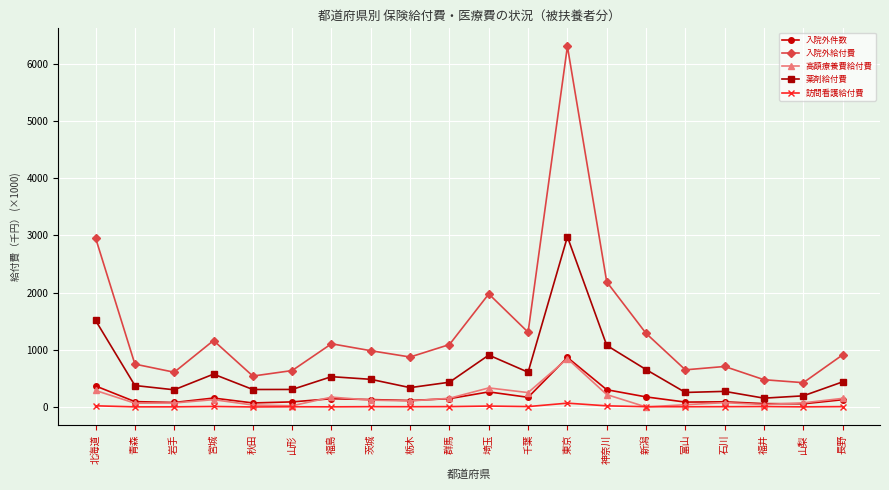

True or false: 入院外給付費 and 入院外件数 intersect in this chart.

False